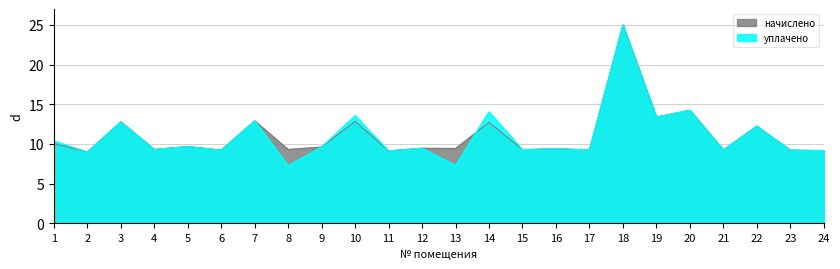

How many times do уплачено and начислено cross each other?

1